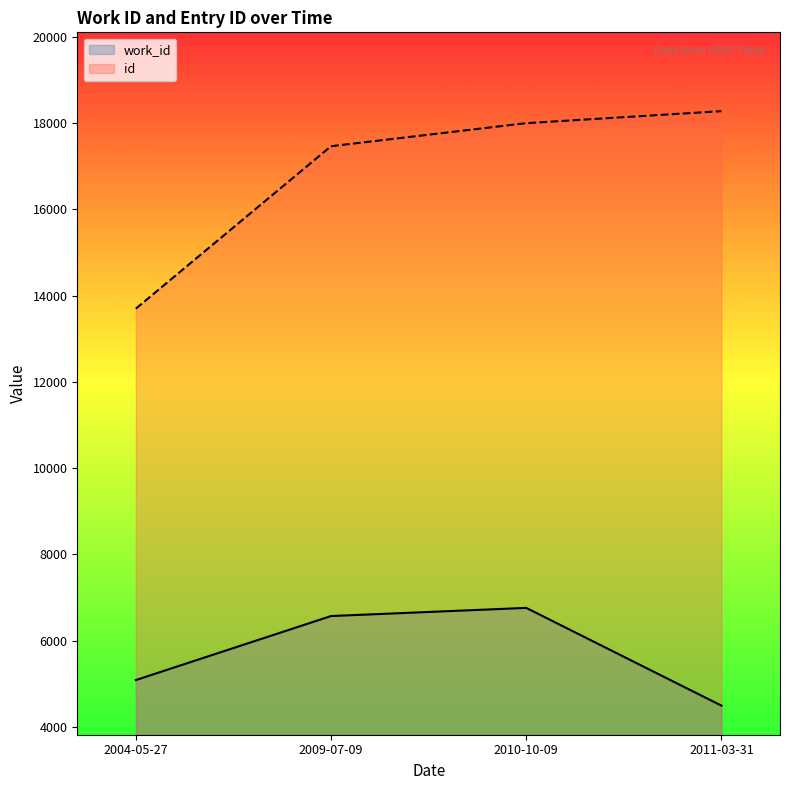

List the series in order of their peak value, lowest first.

work_id, id